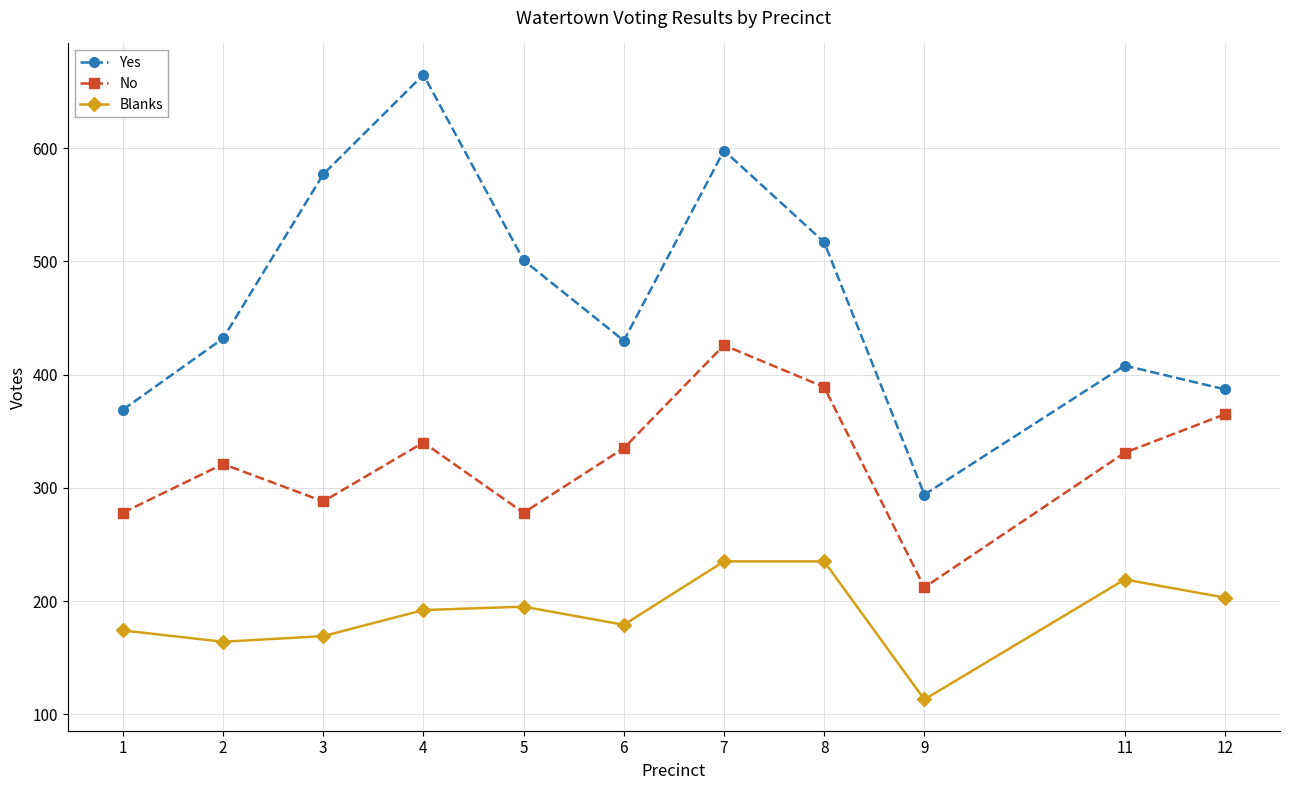

True or false: Yes and No intersect in this chart.

False